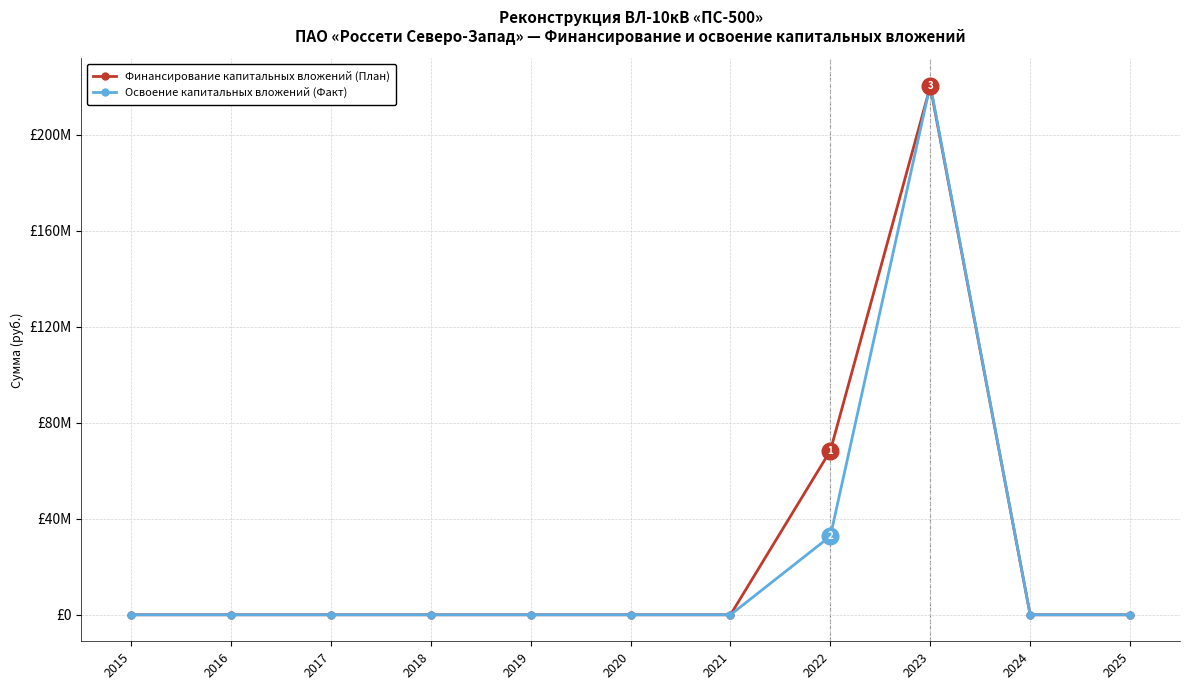

What are all the series names shown in the legend?

Финансирование капитальных вложений (План), Освоение капитальных вложений (Факт)